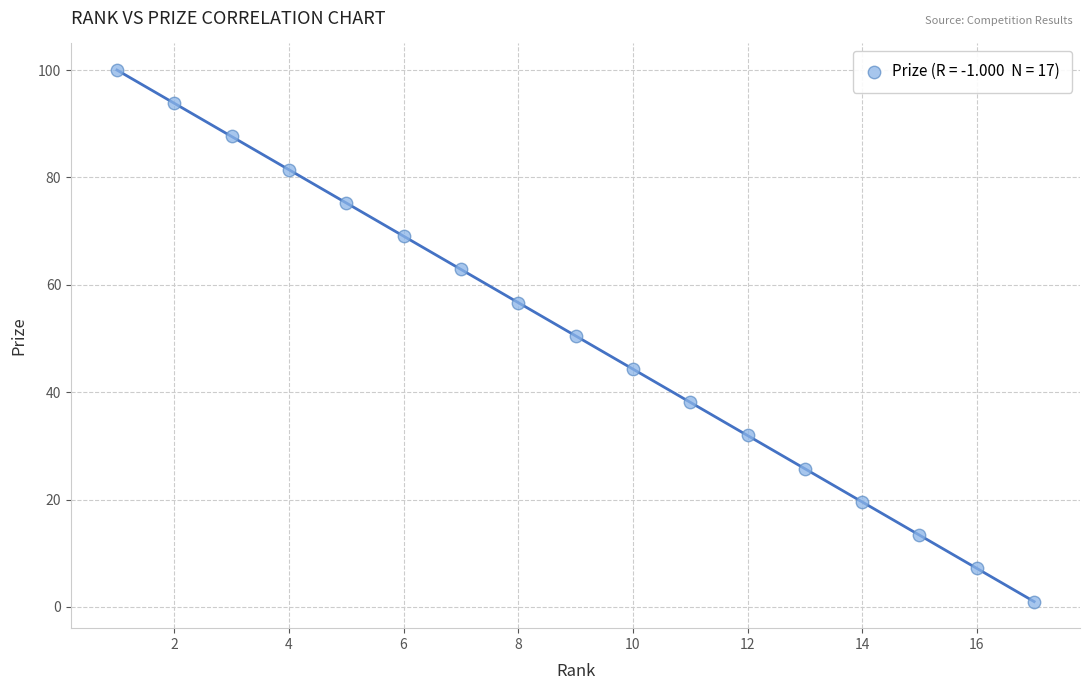

What is the range of X values (max minus min)?

16.0